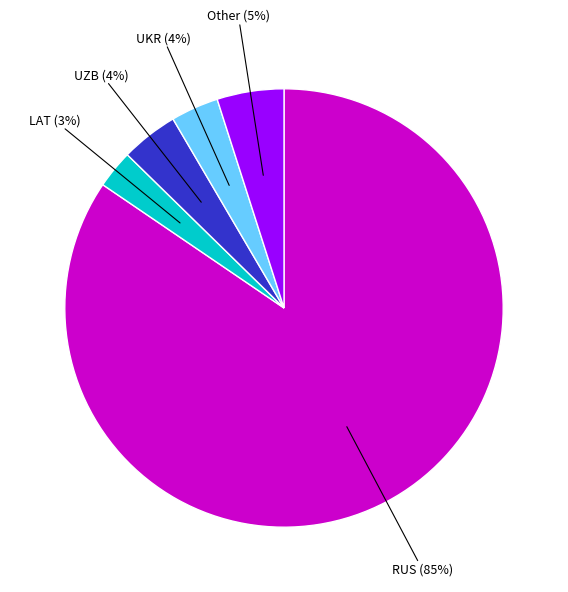

Does any single category account for the majority?

Yes